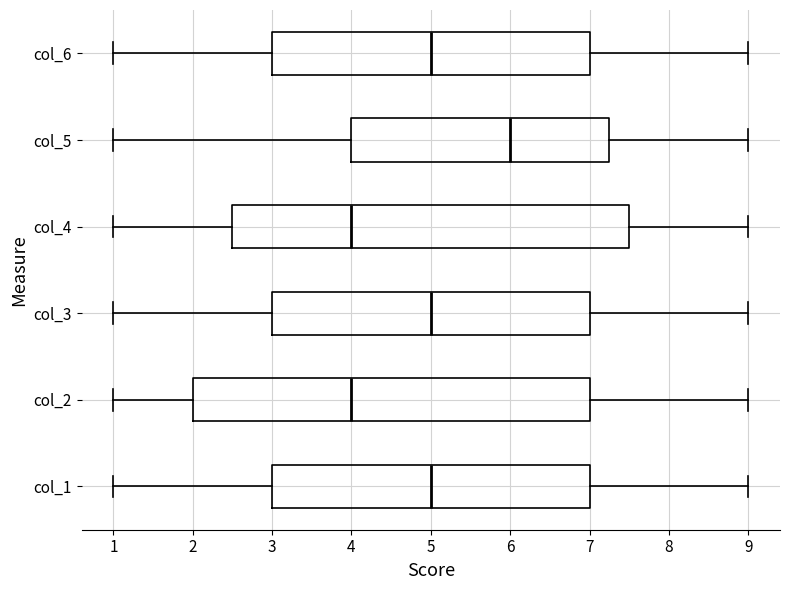

Reading bottom to top, transcribe this box plot: for each box, give where its median line is, the range the box spans, and where its two whiskers end, as read against the x-axis. The values are not printed on the chart, so give them approximately, as read against the axis.

col_1: median 5.0, box 3.0 to 7.0, whiskers 1.0 to 9.0
col_2: median 4.0, box 2.0 to 7.0, whiskers 1.0 to 9.0
col_3: median 5.0, box 3.0 to 7.0, whiskers 1.0 to 9.0
col_4: median 4.0, box 2.5 to 7.5, whiskers 1.0 to 9.0
col_5: median 6.0, box 4.0 to 7.3, whiskers 1.0 to 9.0
col_6: median 5.0, box 3.0 to 7.0, whiskers 1.0 to 9.0